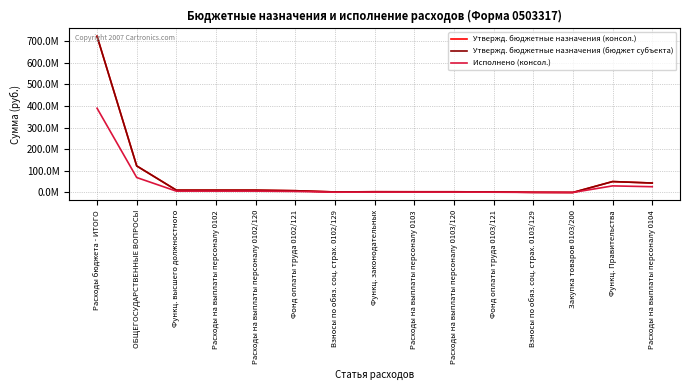

What is the difference between the maximum and minimum values in the Исполнено (консол.) series?

389909517.2